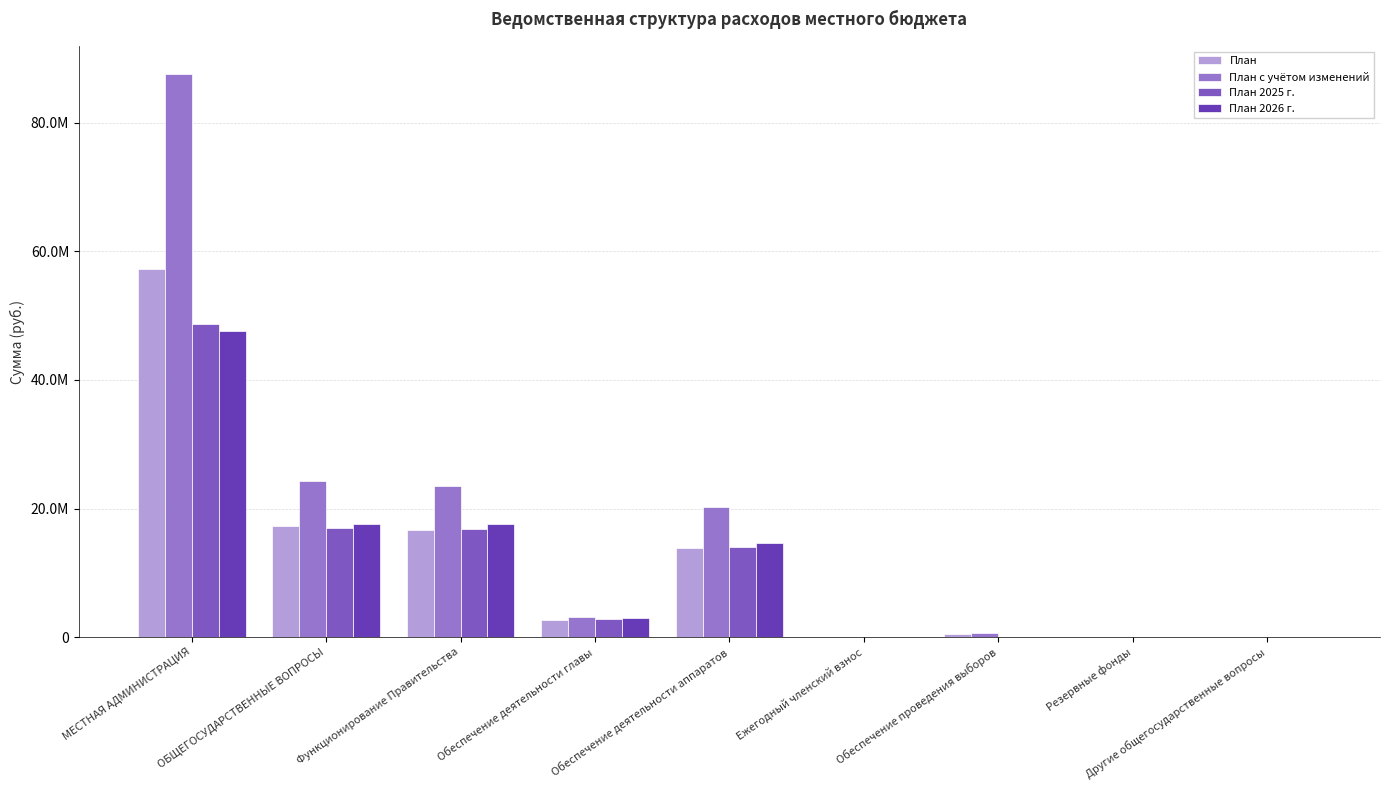

Rank the series by their maximum value, from lowest to highest.

План 2026 г., План 2025 г., План, План с учётом изменений